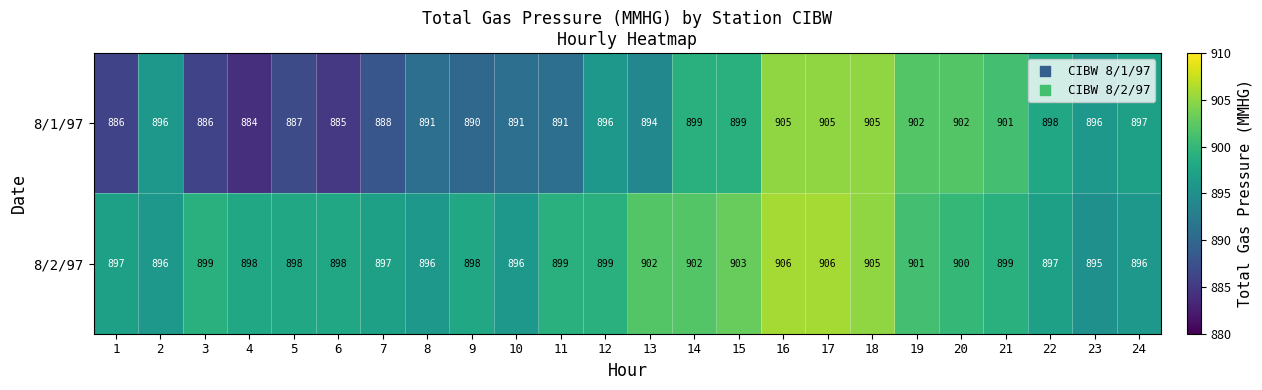

List the series in order of their overall mean, highest first.

8/2/97, 8/1/97